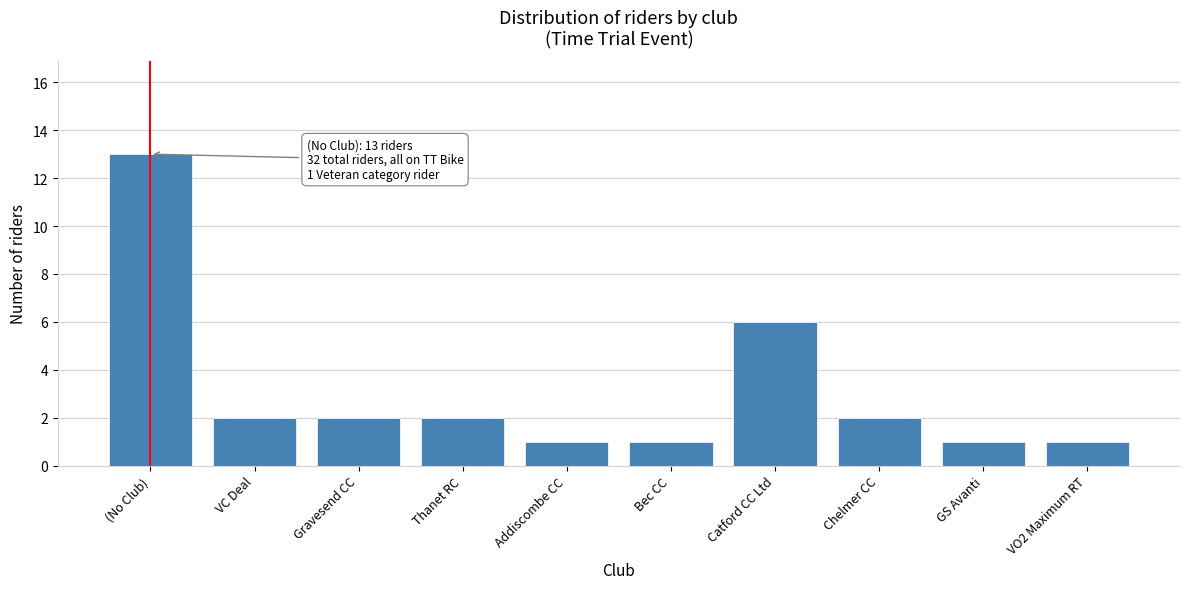

Reading left to right, transcribe all the data shown in this chart.

(No Club)=13	VC Deal=2	Gravesend CC=2	Thanet RC=2	Addiscombe CC=1	Bec CC=1	Catford CC Ltd=6	Chelmer CC=2	GS Avanti=1	VO2 Maximum RT=1